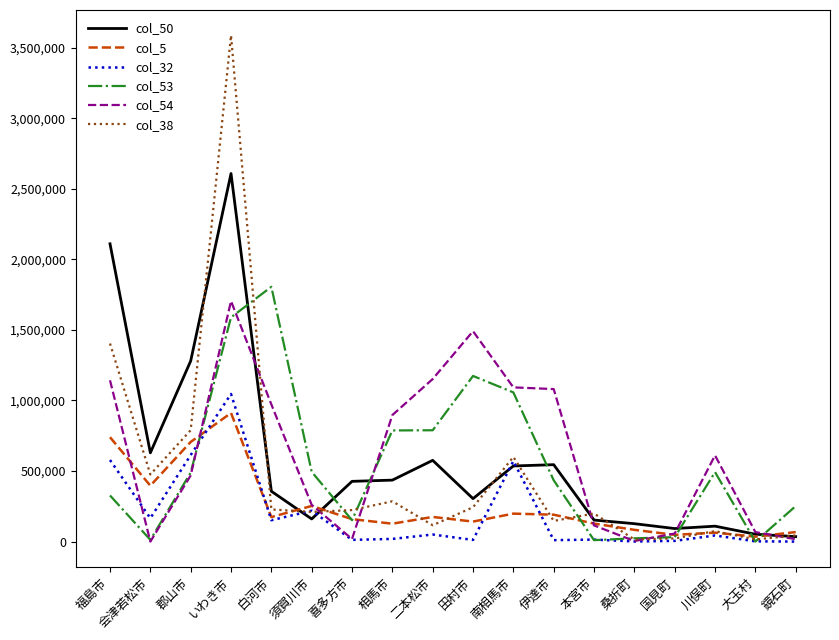

What is the difference between the second highest and minimum values in the col_5 series?

704622